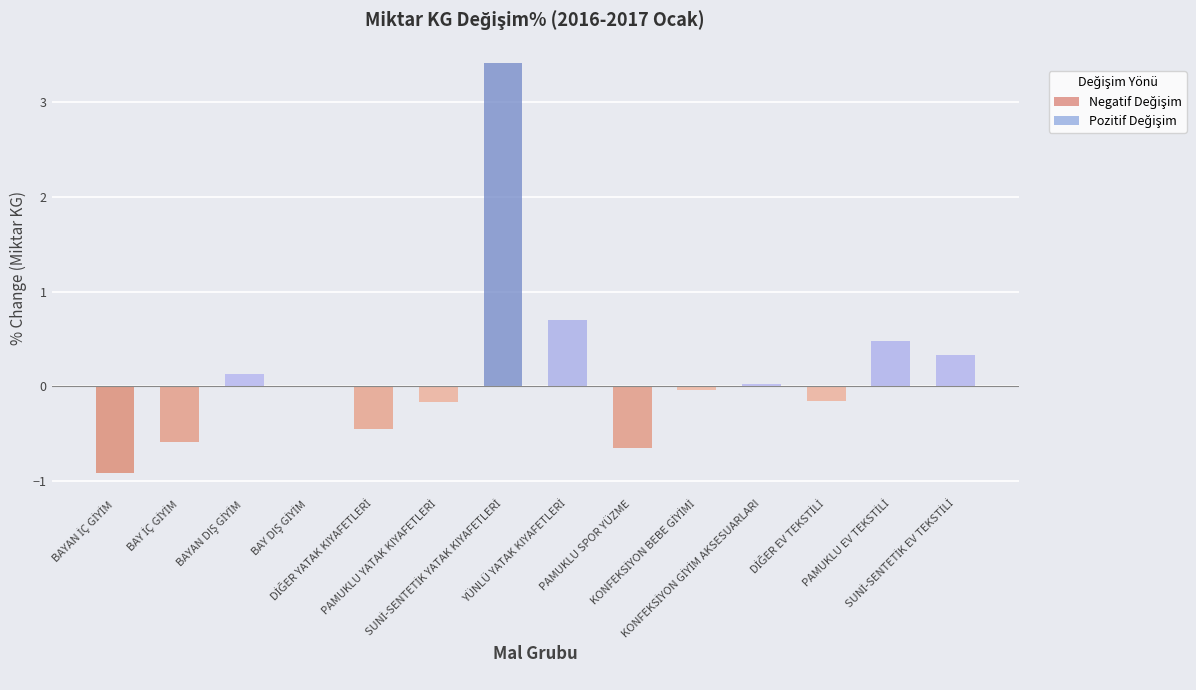

Rank the categories by value from highest to lowest.

SUNİ-SENTETİK YATAK KIYAFETLERİ, YÜNLÜ YATAK KIYAFETLERİ, PAMUKLU EV TEKSTİLİ, SUNİ-SENTETİK EV TEKSTİLİ, BAYAN DIŞ GİYİM, KONFEKSİYON GİYİM AKSESUARLARI, BAY DIŞ GİYİM, KONFEKSİYON BEBE GİYİMİ, DİĞER EV TEKSTİLİ, PAMUKLU YATAK KIYAFETLERİ, DİĞER YATAK KIYAFETLERİ, BAY İÇ GİYİM, PAMUKLU SPOR YÜZME, BAYAN İÇ GİYİM